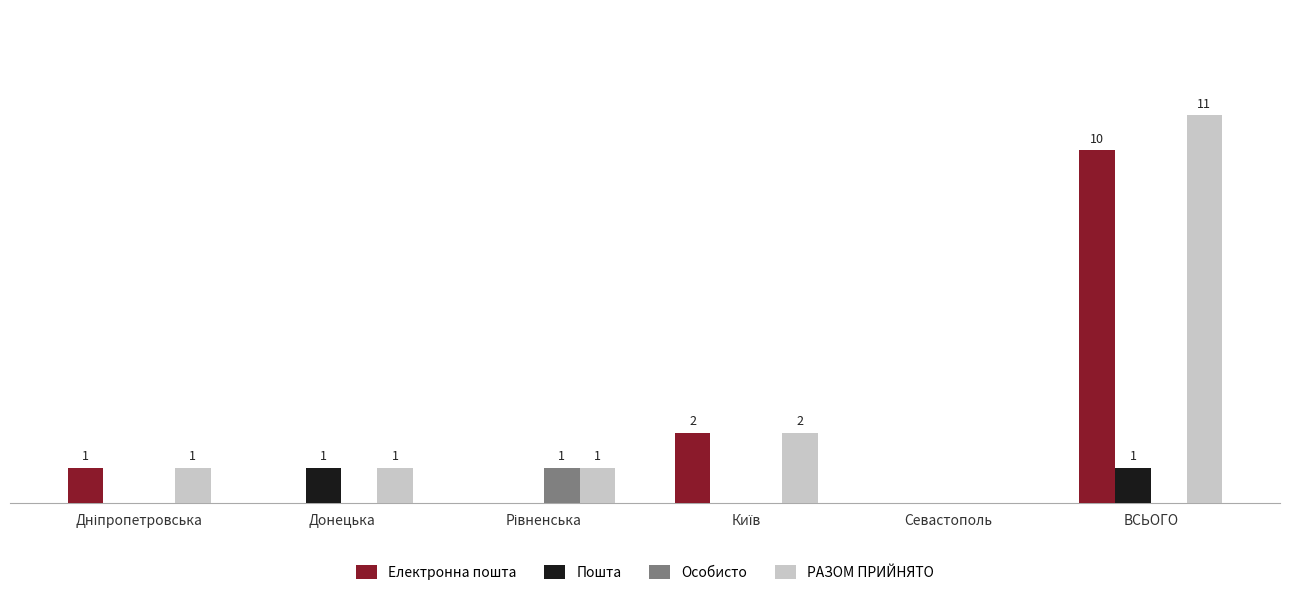

Which series has the largest total across all categories?

РАЗОМ ПРИЙНЯТО